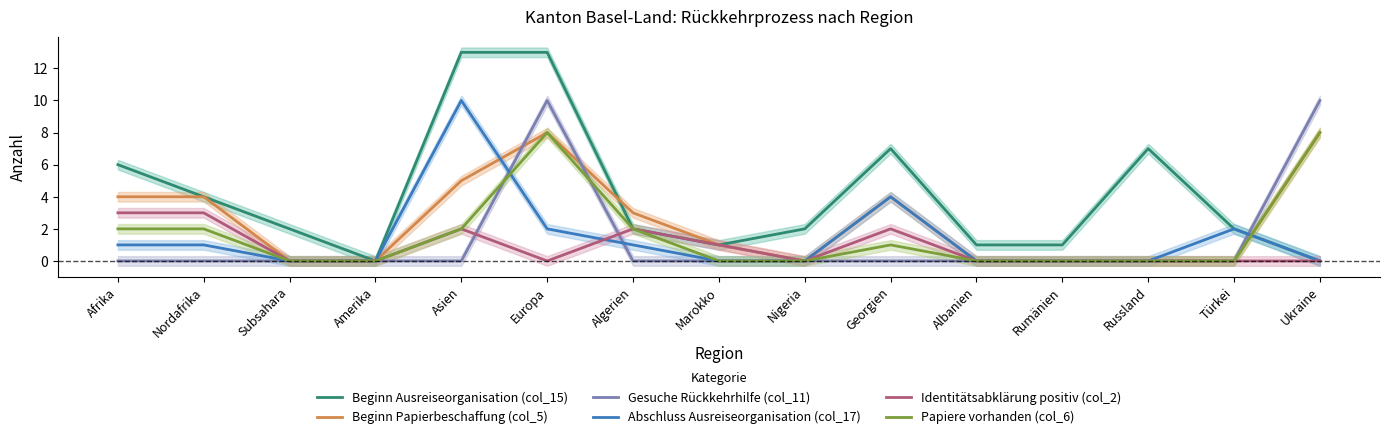

The Identitätsabklärung positiv (col_2) series shows 2 at Algerien. True or false?

True